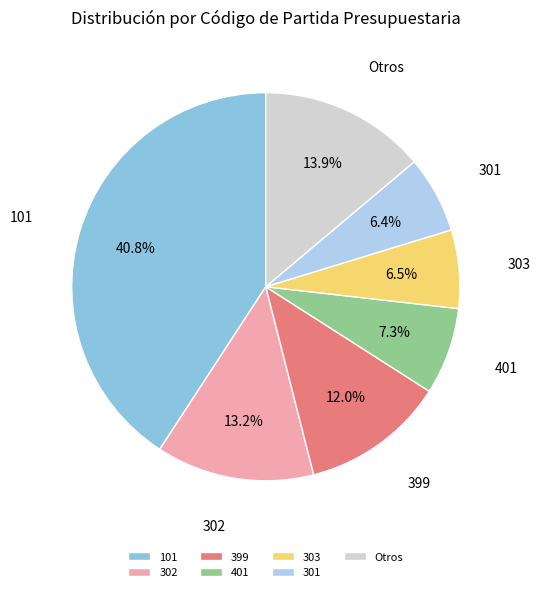

What portion of the pie excludes 302?

86.8%